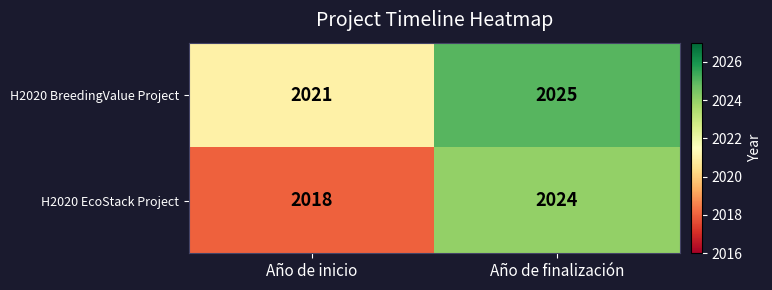

The H2020 BreedingValue Project series shows 2021 at Año de inicio. True or false?

True